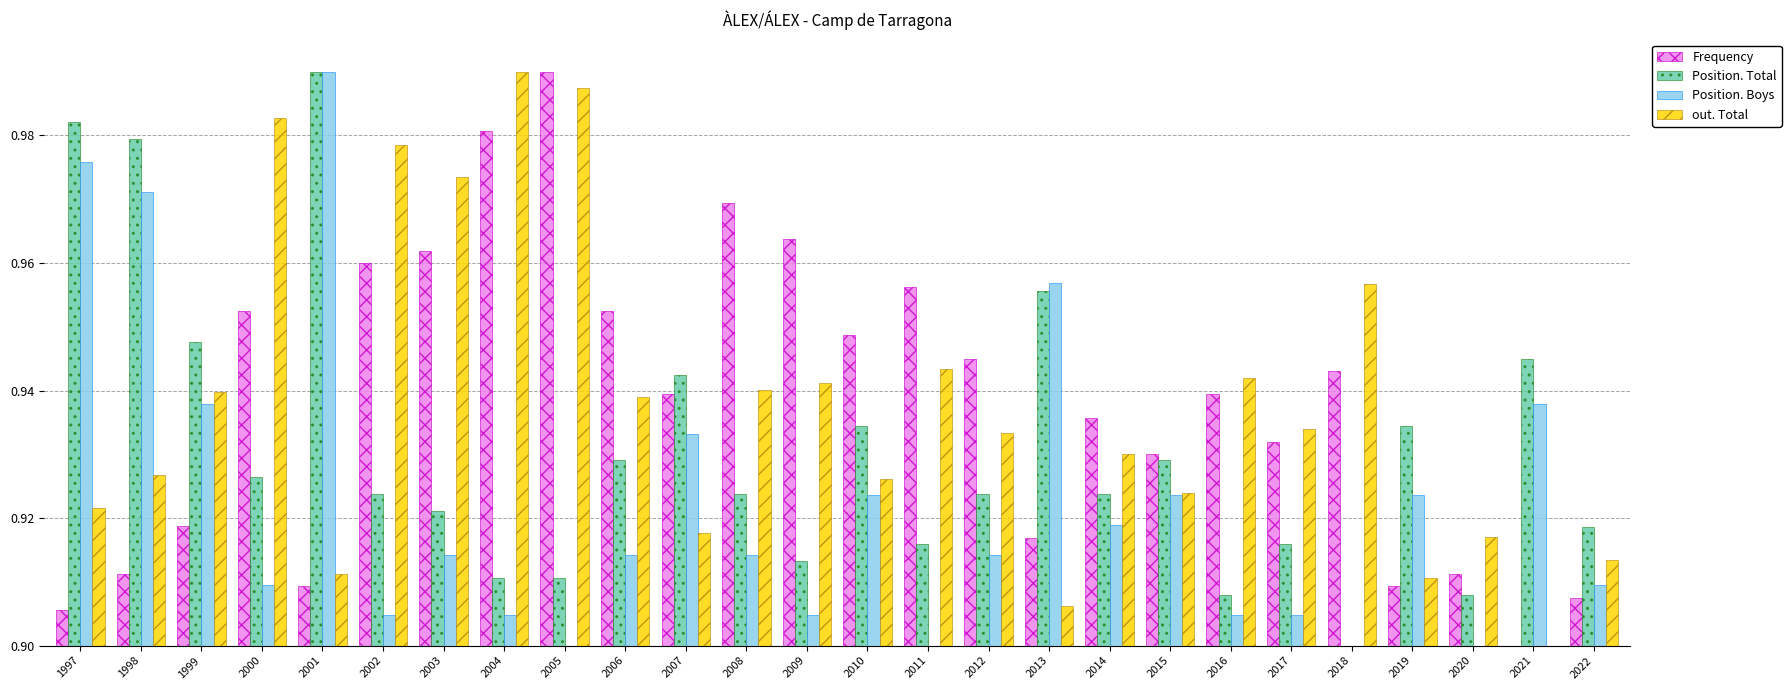

How many bars are there in each group?

4